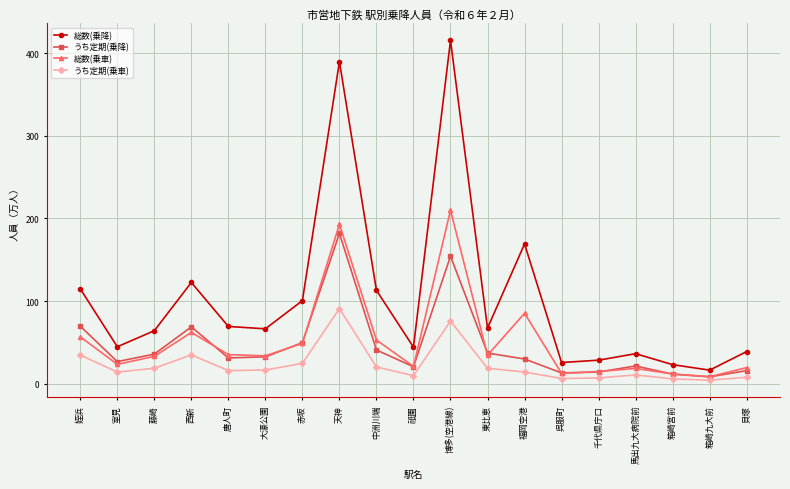

Count the number of data series in this chart.

4